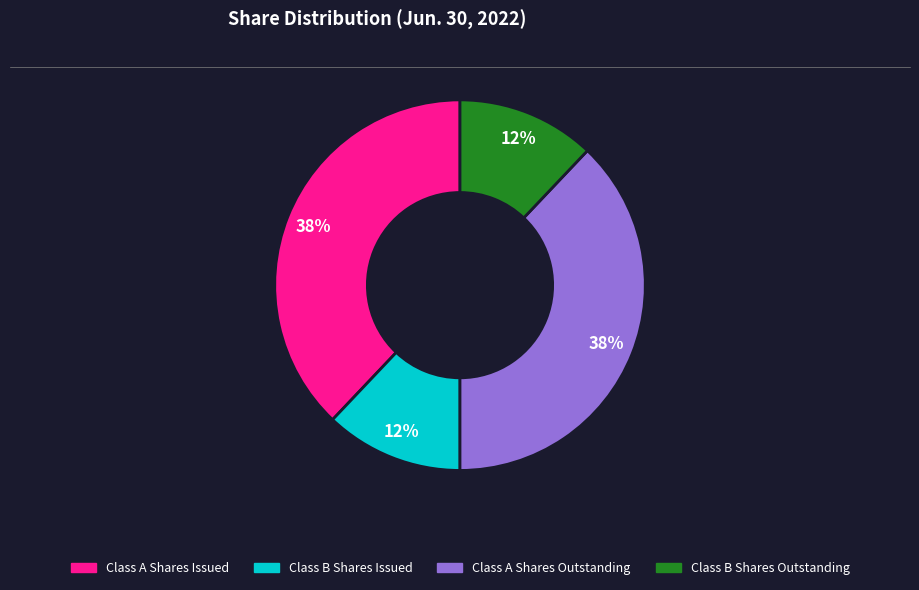

Is it true that Class B Shares Issued is 12% of the pie?

True